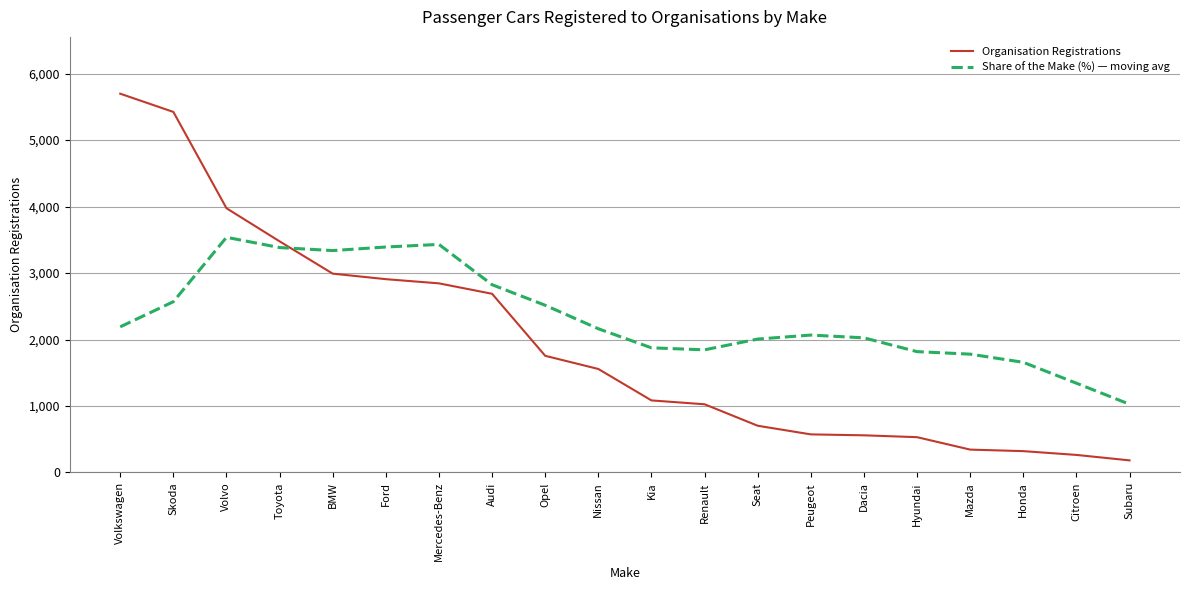

Which series has the largest range (max minus min)?

Organisation Registrations